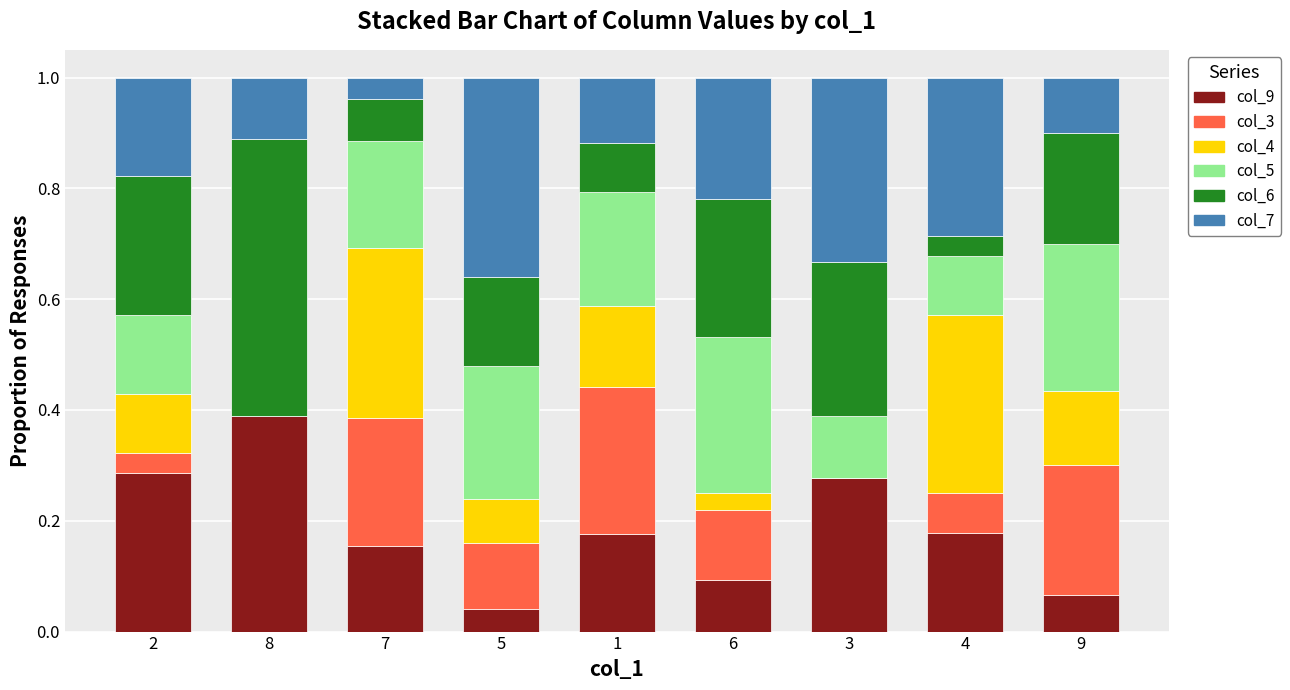

True or false: col_9 has a value of 0.3 at 7.

False